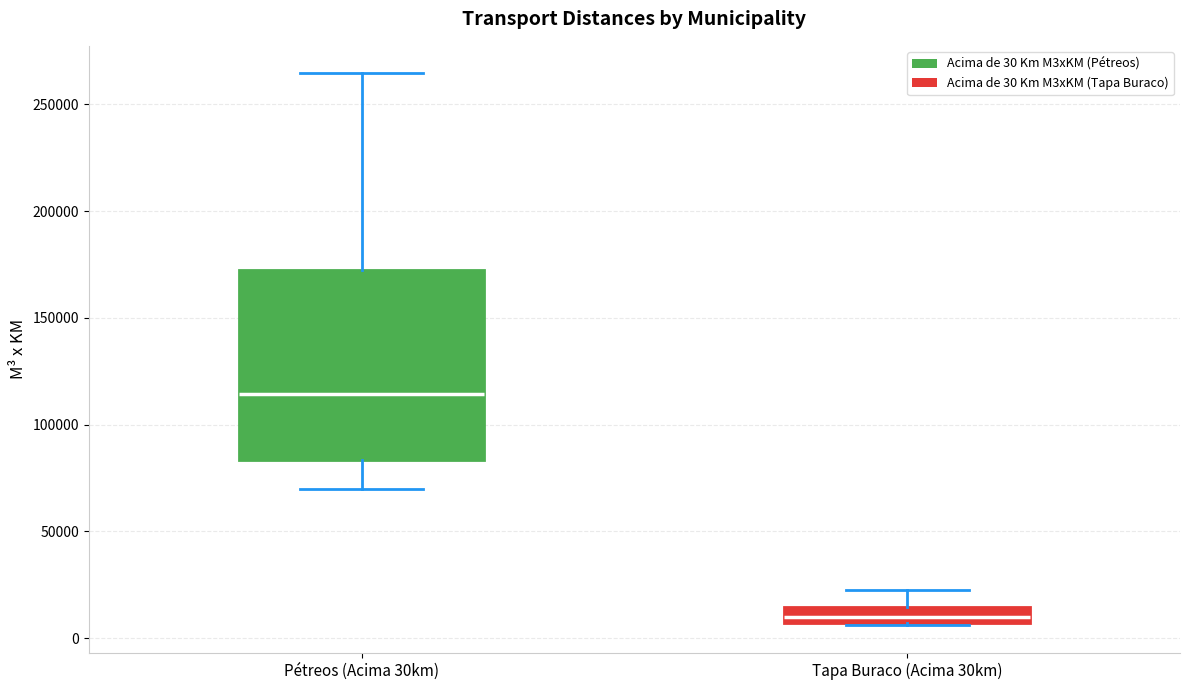

Where is the lower edge of the box for Pétreos (Acima 30km) on the y-axis? The values are not printed on the chart, so give them approximately, as read against the axis.

85000